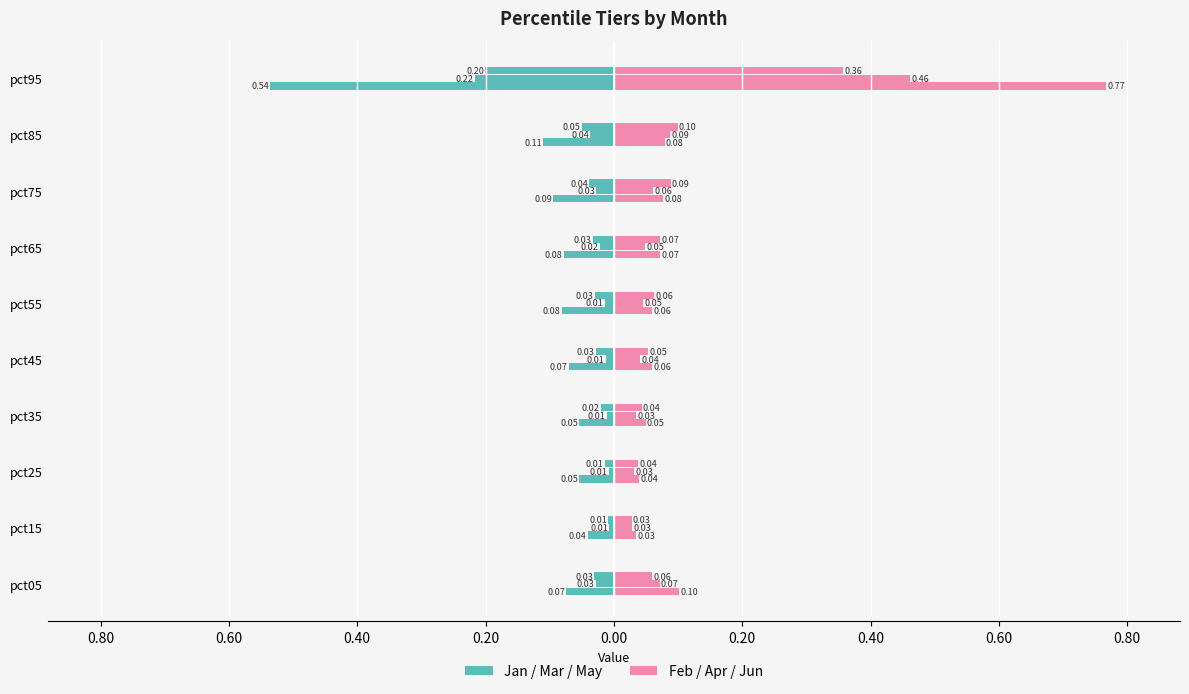

Rank the series by their average value, from highest to lowest.

Feb, Jan